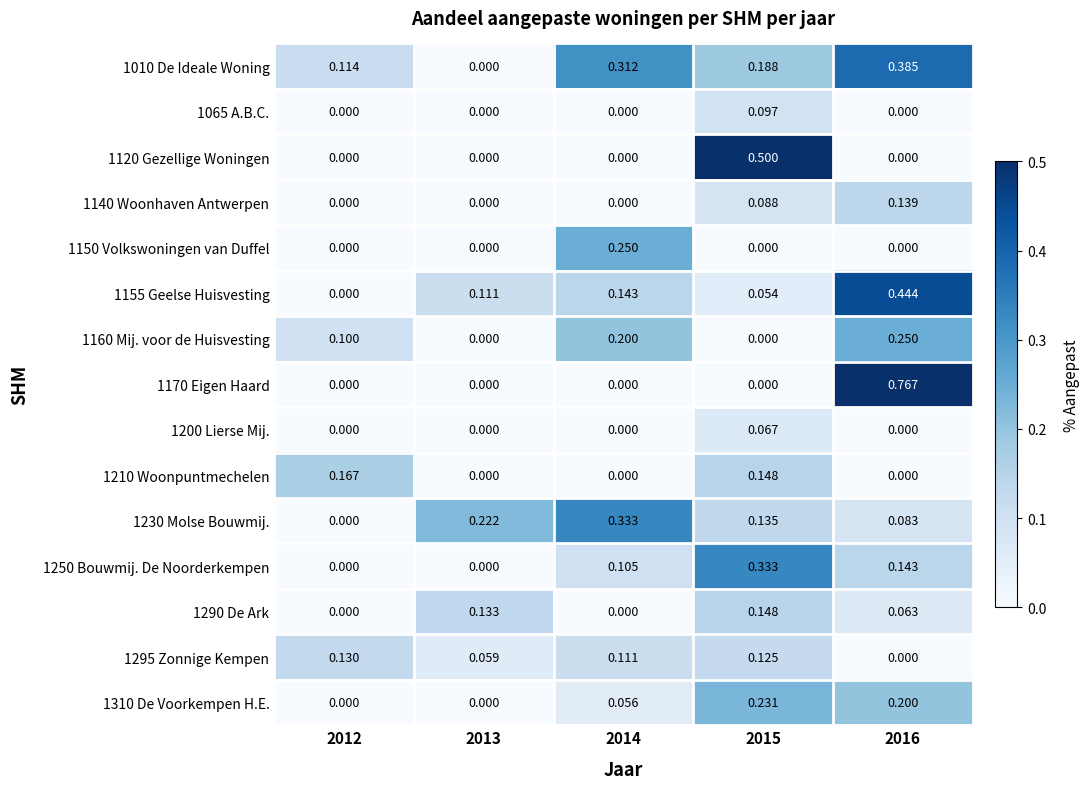

What is the difference between the highest and lowest values at 2015?

0.5